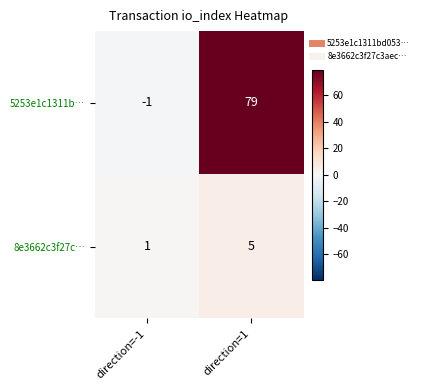

What is the sum of the 5253e1c1311b… values at direction=-1 and direction=1?

78